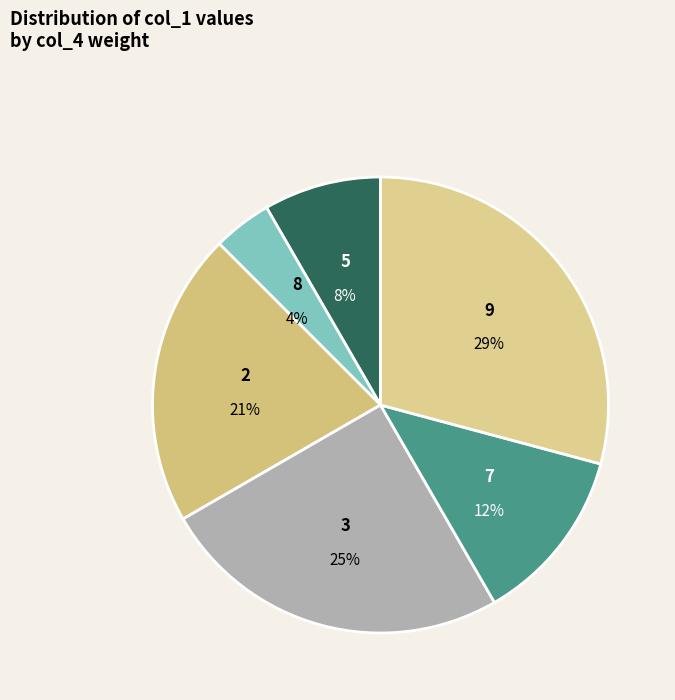

The 9 slice represents 14% of the pie. True or false?

False